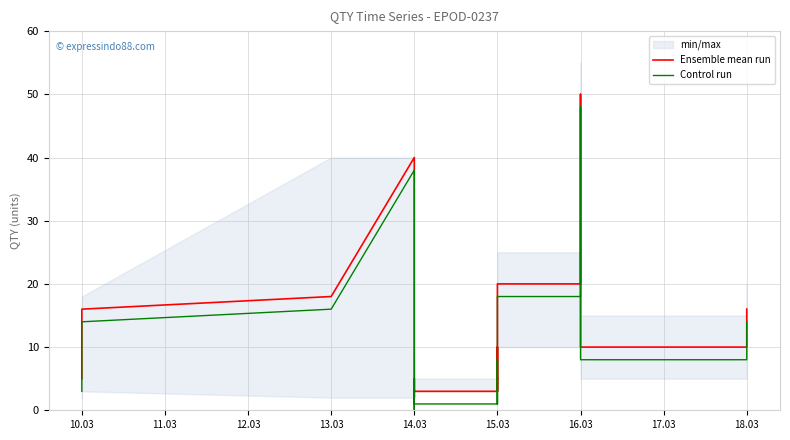

What is the value of the Ensemble mean run point at the 7th from the left?

5